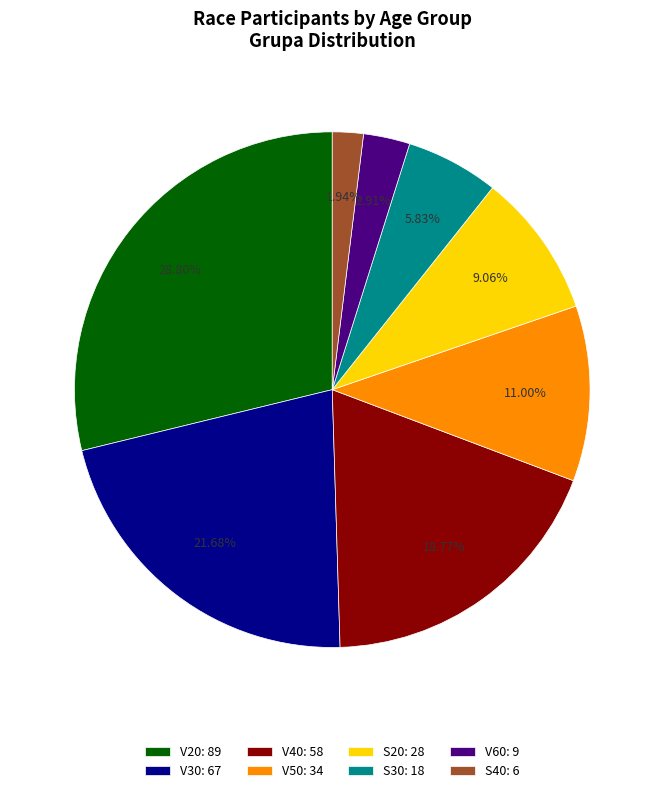

What is the largest slice in the pie chart?

V20